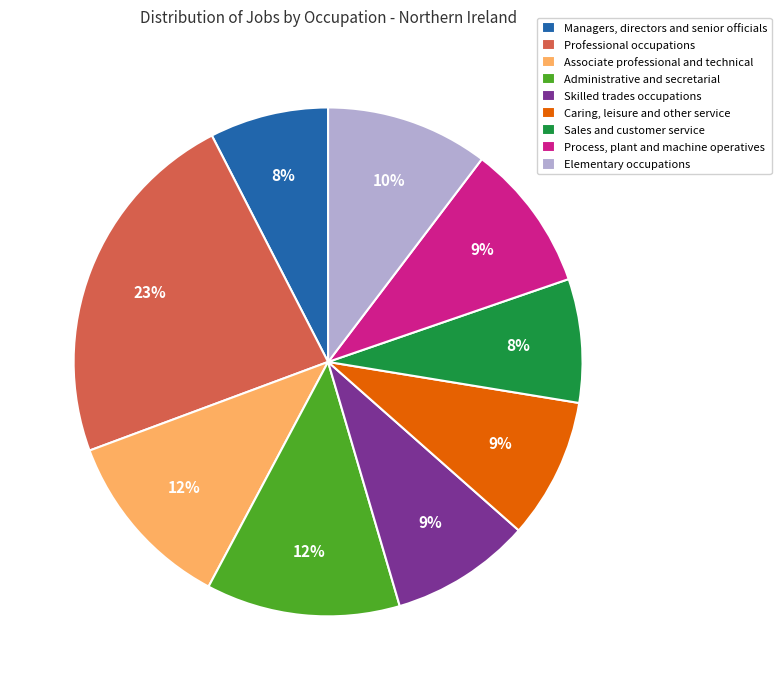

Is it true that Managers, directors and senior officials is 8% of the pie?

True